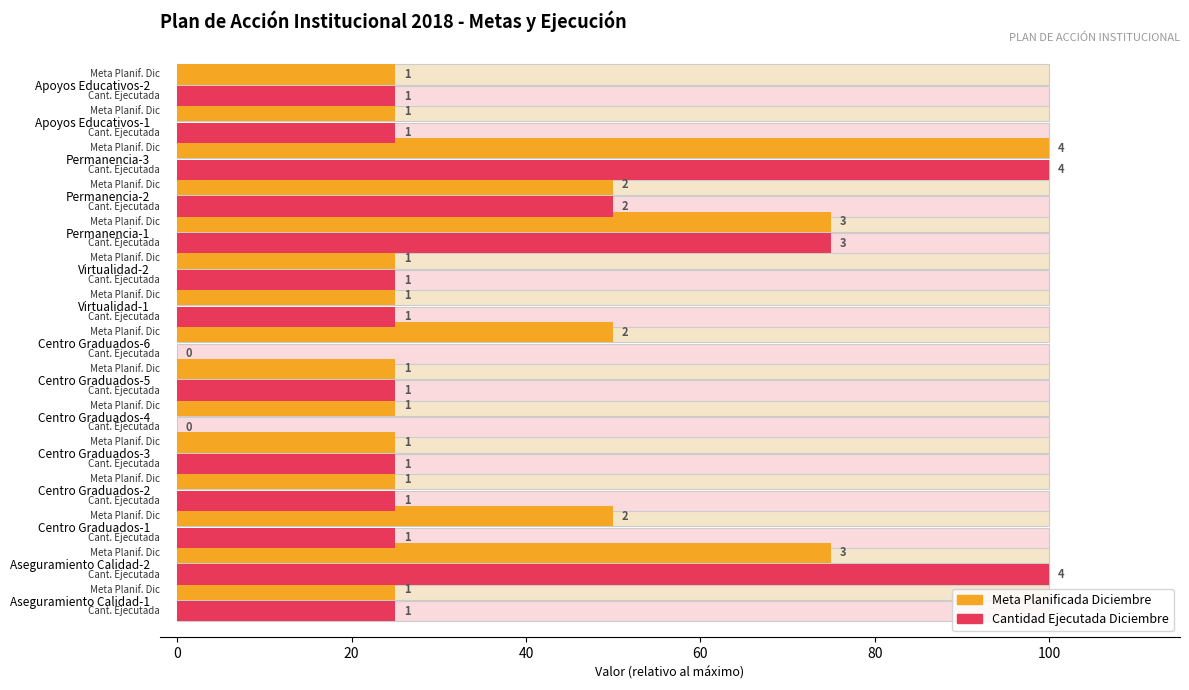

What is the lowest value of the Meta Planificada Diciembre series?

25